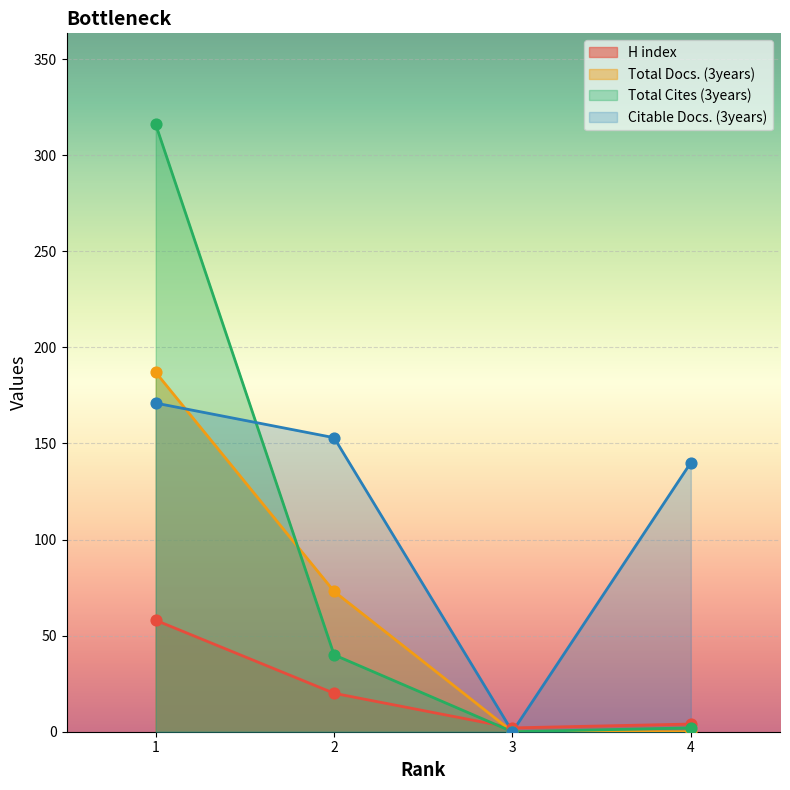

Which series contains the lowest Y value?

Total Docs. (3years)